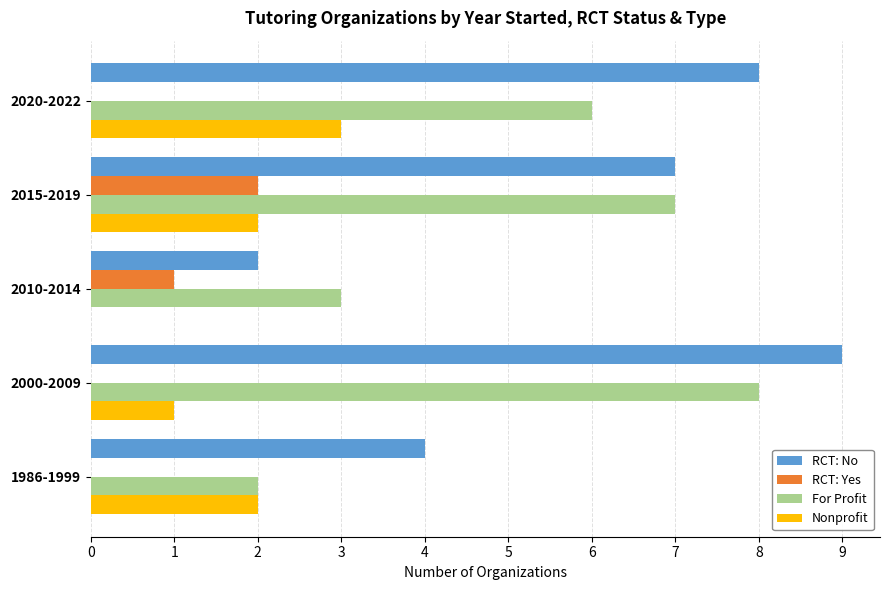

Which series has the largest total across all categories?

RCT: No